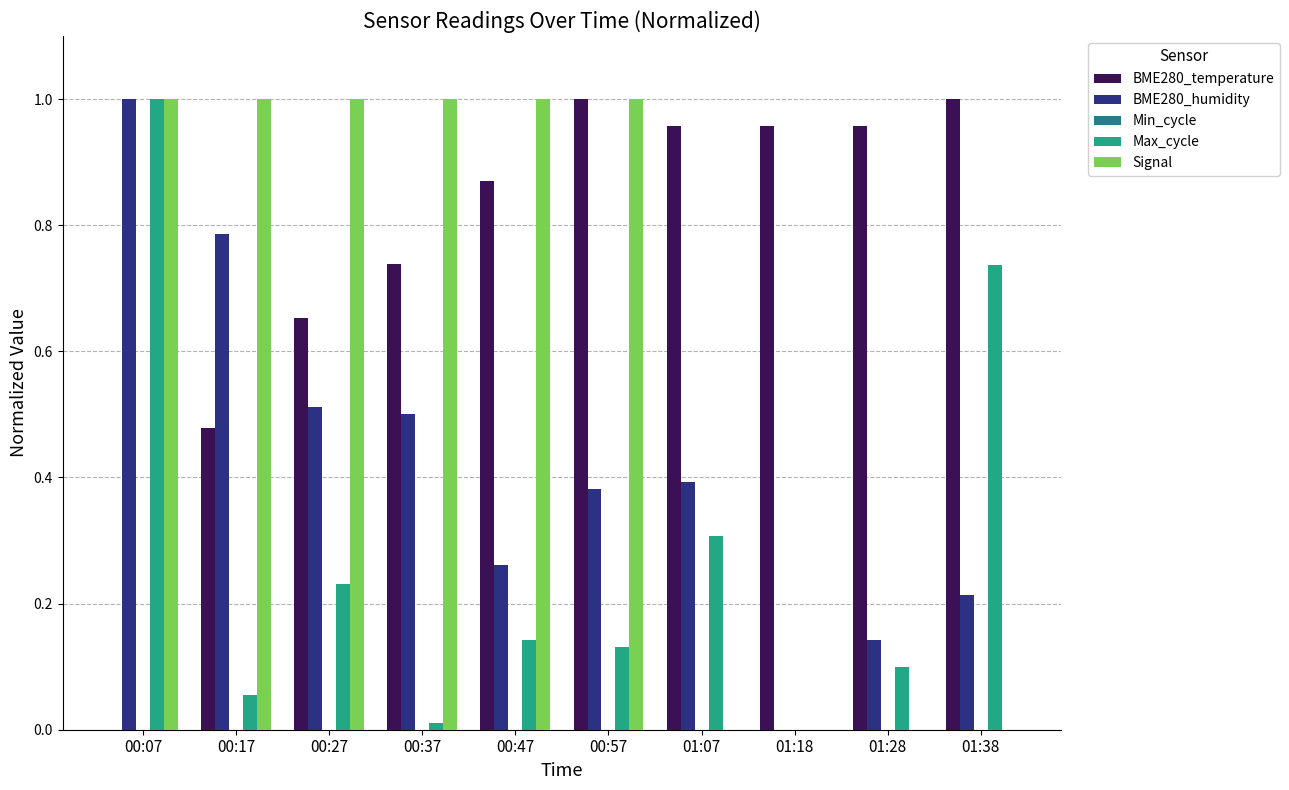

How many groups of bars are there?

10